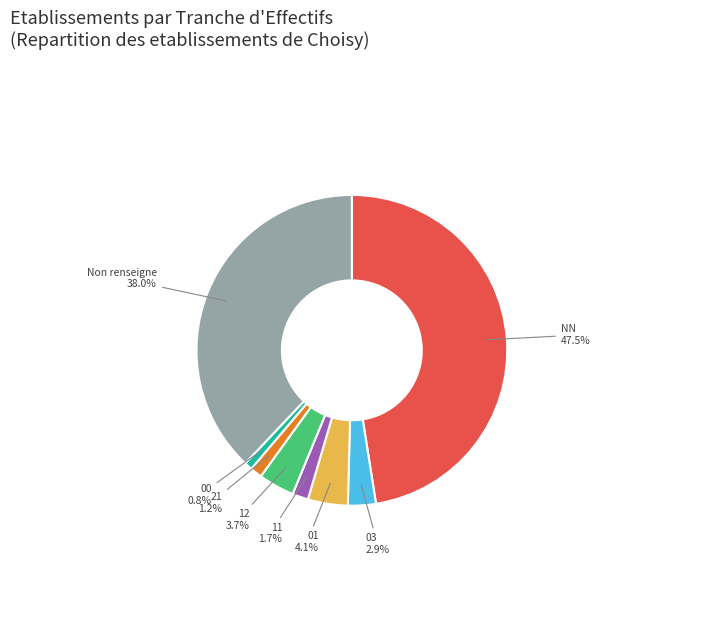

Combined, do 01 and Non renseigne account for over 50%?

No